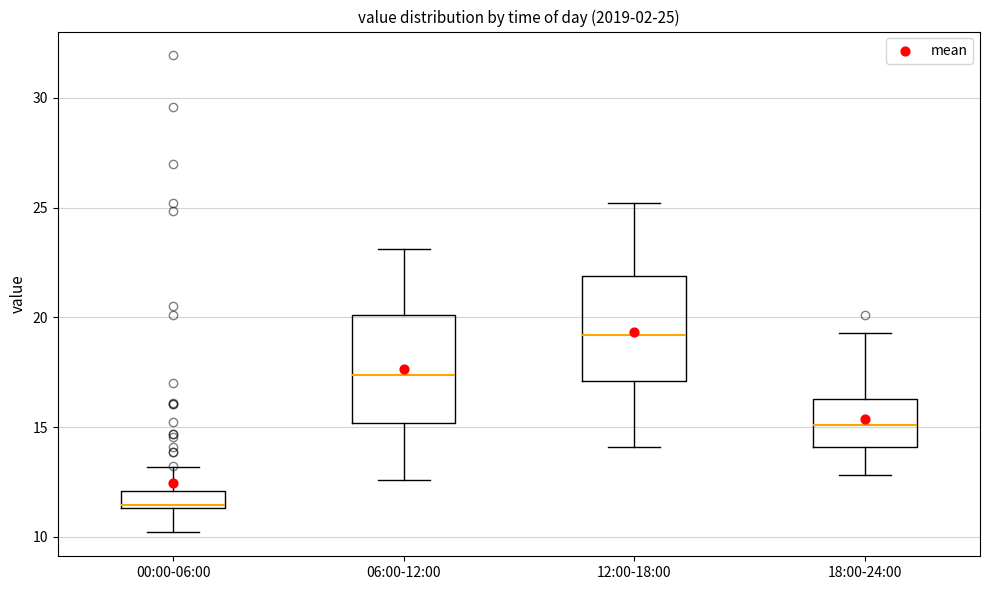

Which box's median line is the highest?

12:00-18:00